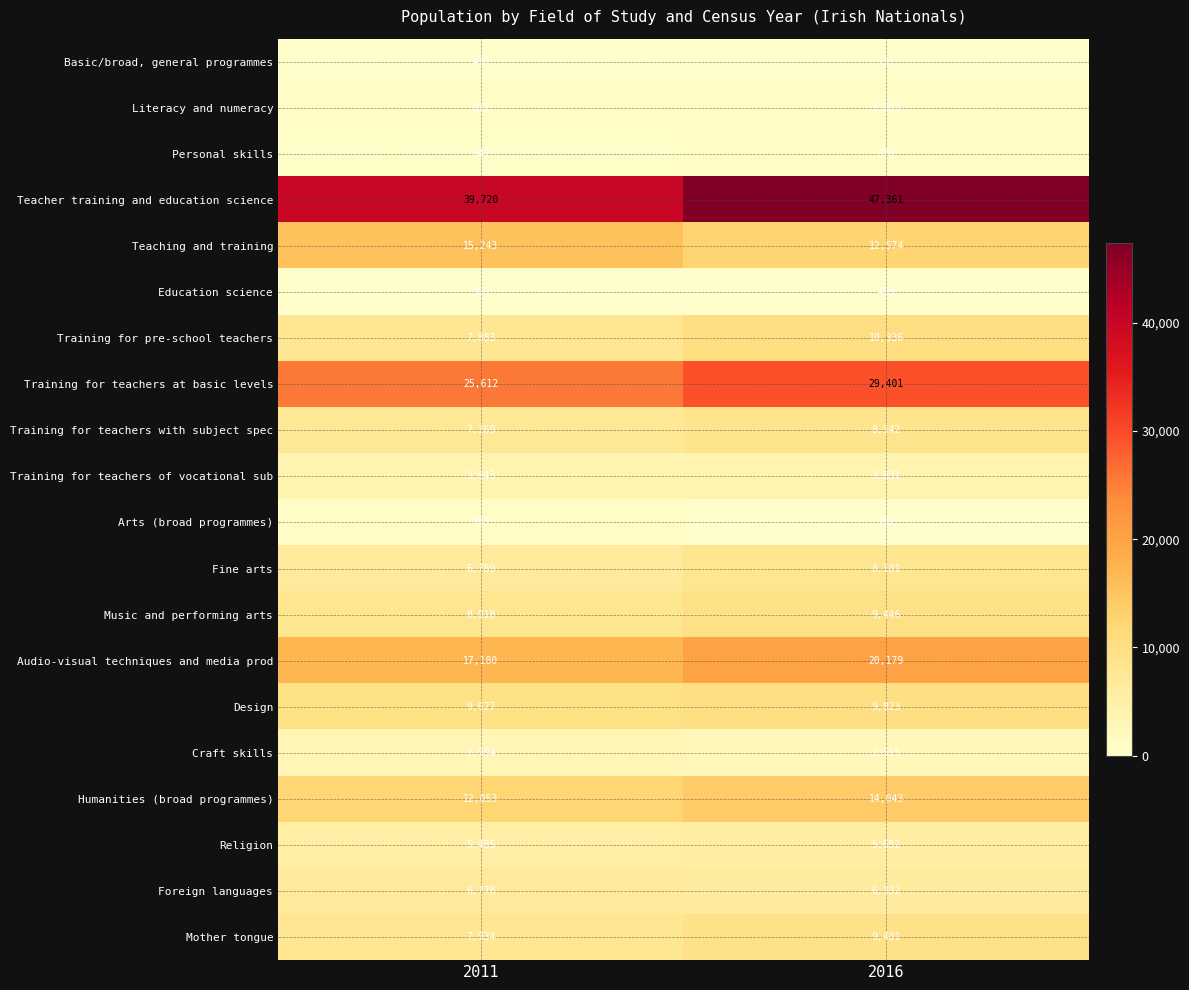

What is the smallest value displayed?

231